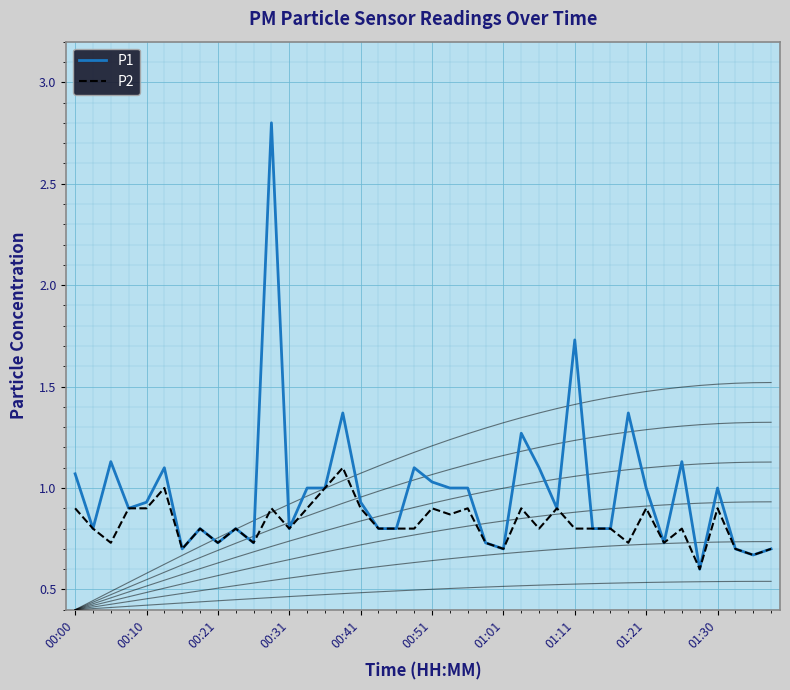

The P1 series shows 0.6 at 31. True or false?

False